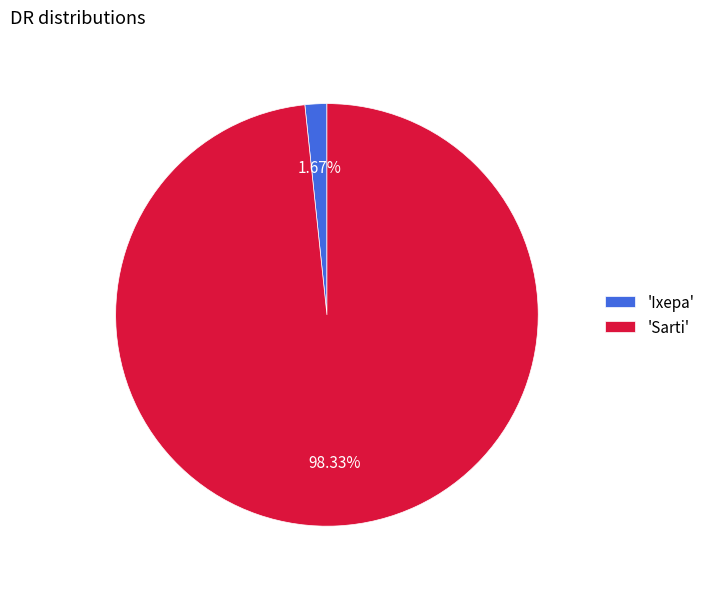

Rank the categories by value from lowest to highest.

'Ixepa', 'Sarti'